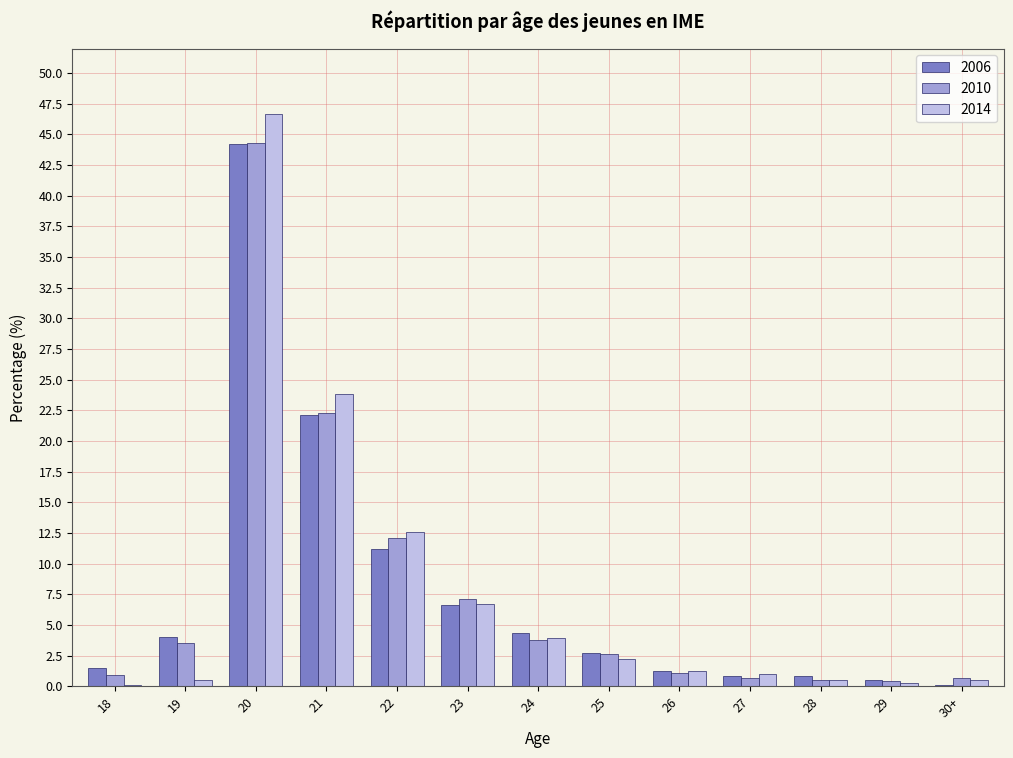

The 2006 series shows 0.5 at 29. True or false?

True